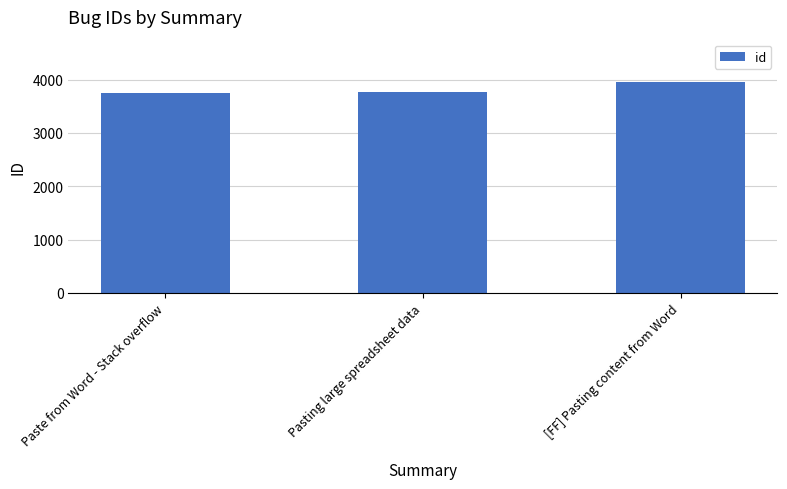

What is the minimum value shown in the chart?

3744